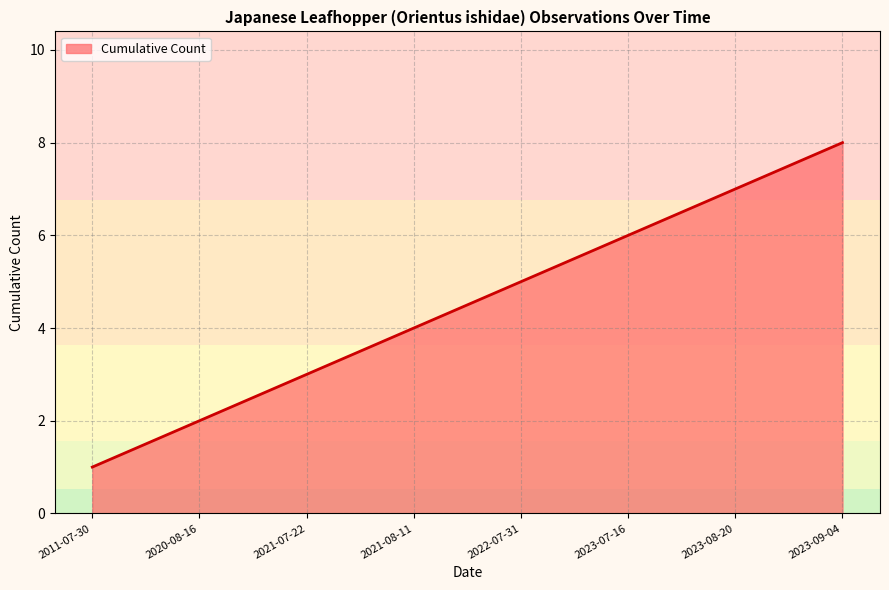

What is the approximate value at 2021-08-11?

4